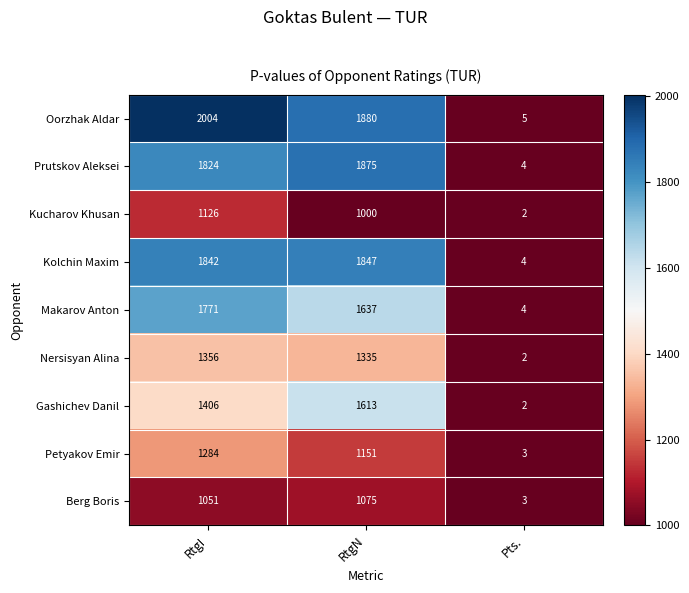

What is the sum of all Kolchin Maxim values?

3693